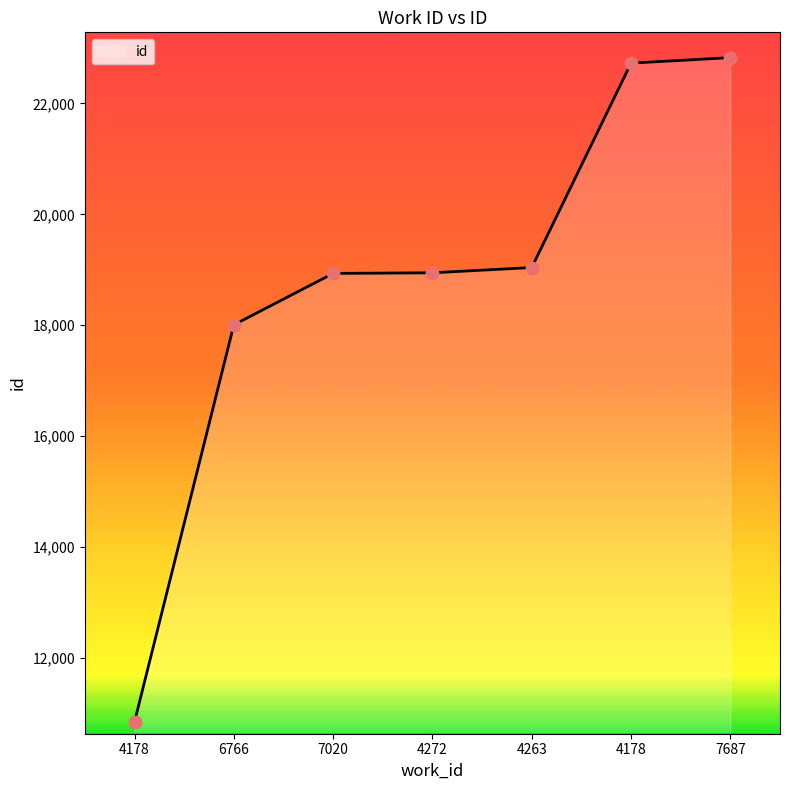

What is the change in value from 4272 to 4178?

+3783